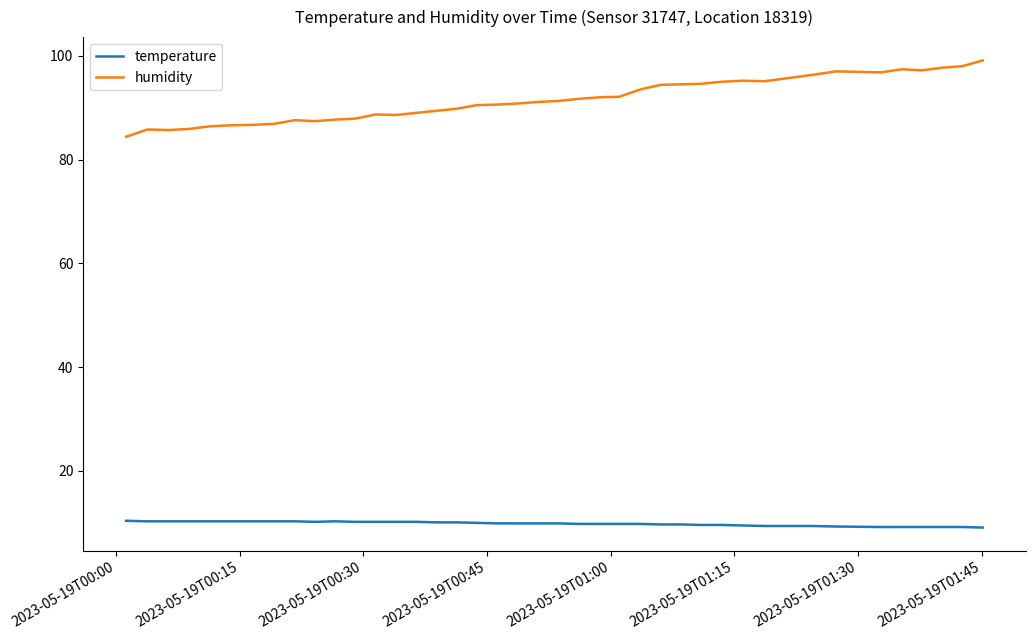

Rank the series by their average value, from lowest to highest.

temperature, humidity